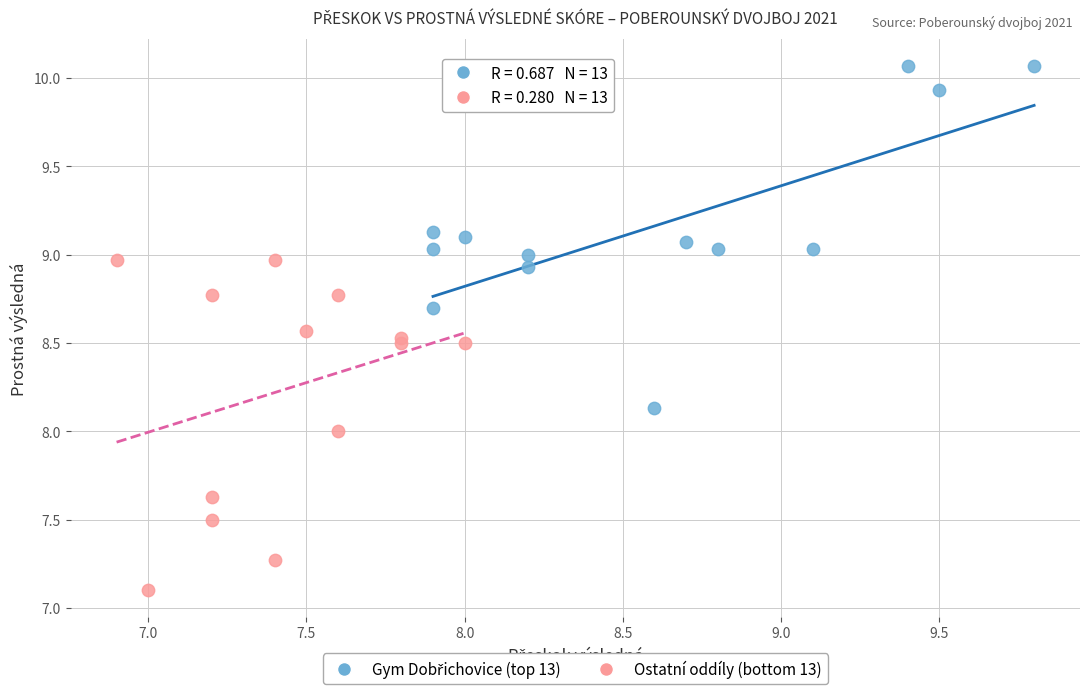

Which series contains the lowest Y value?

Ostatní oddíly (bottom 13)